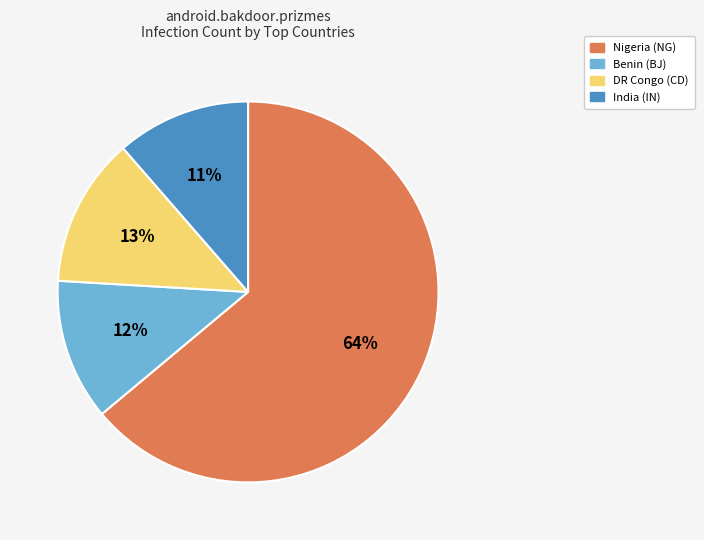

To the nearest percent, what is the average slice percentage?

25%